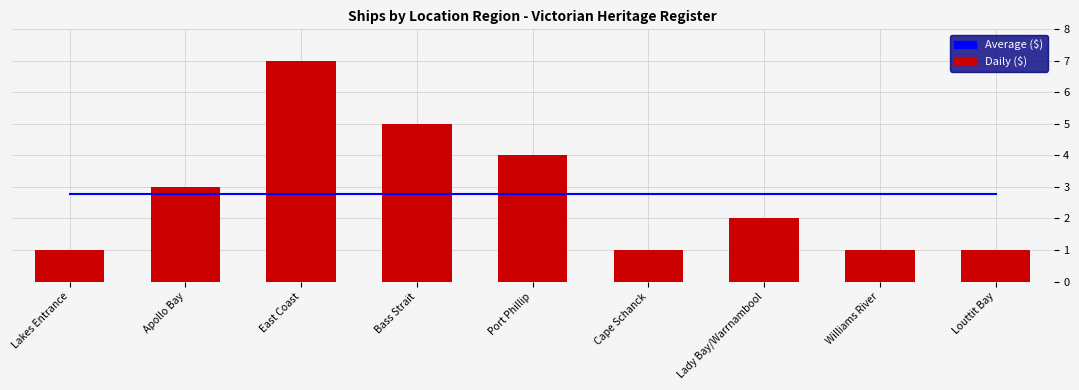

What is the greatest value displayed?

7.0